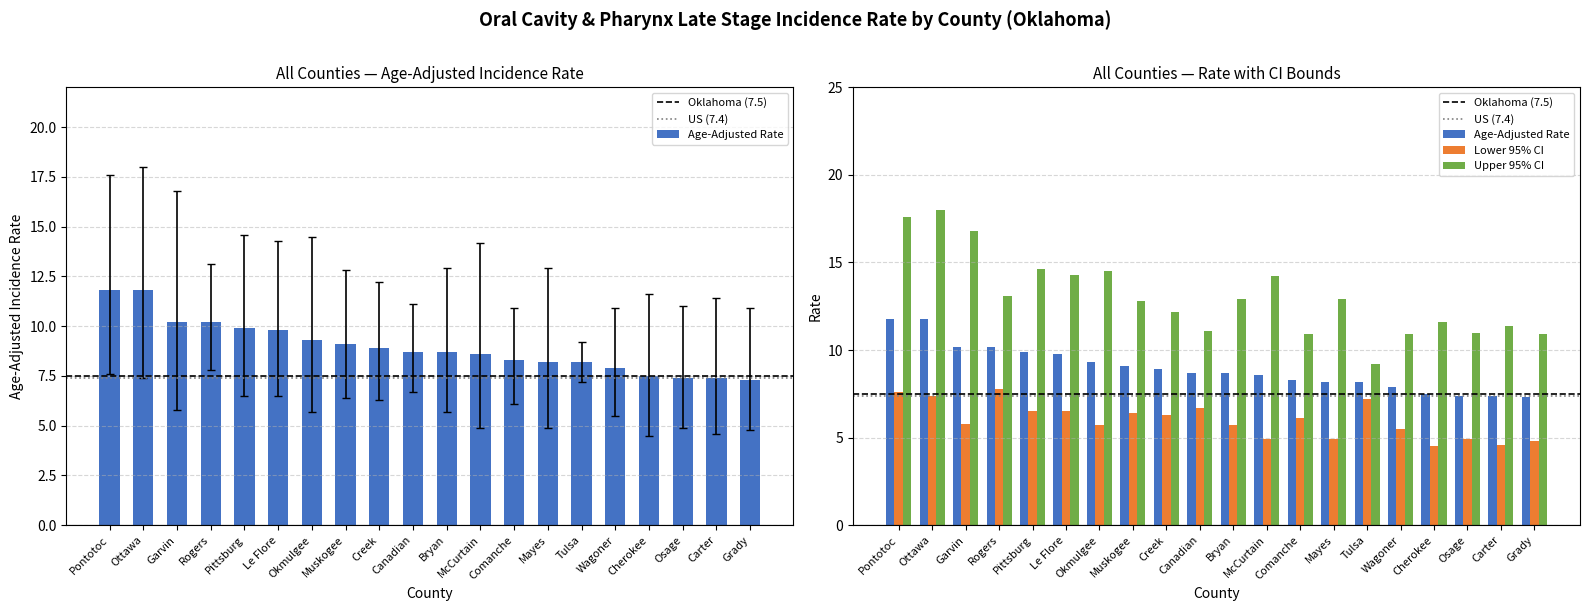

List the series in order of their overall mean, lowest first.

Lower 95% CI, Age-Adjusted Rate, Upper 95% CI